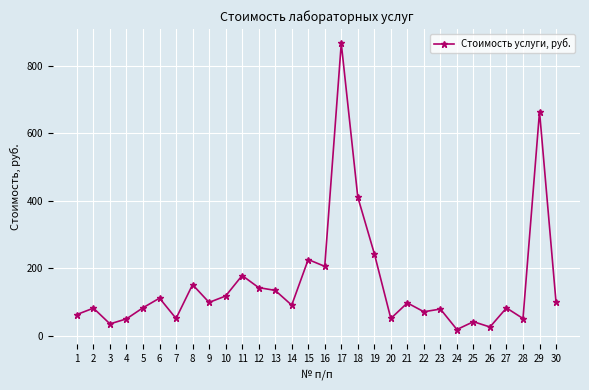

What is the maximum value shown in the chart?

866.1